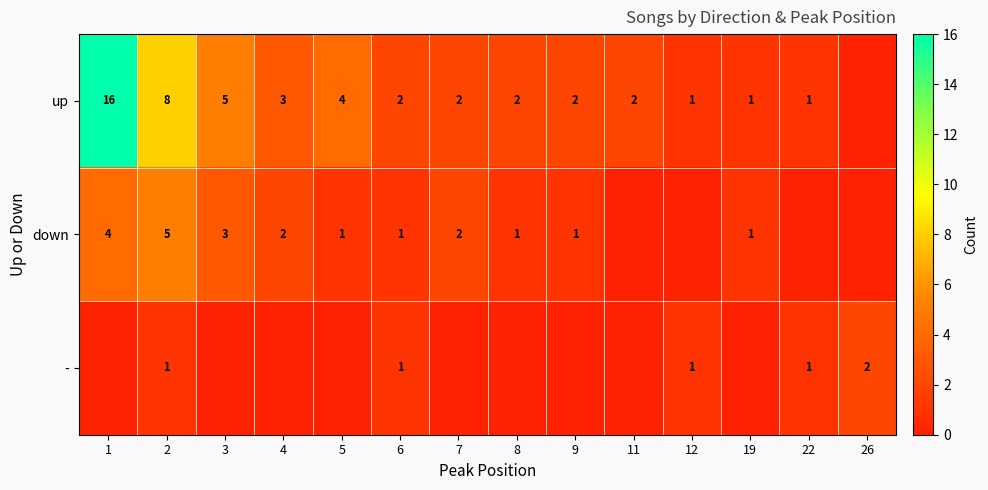

Which label corresponds to the smallest value in the chart?

26